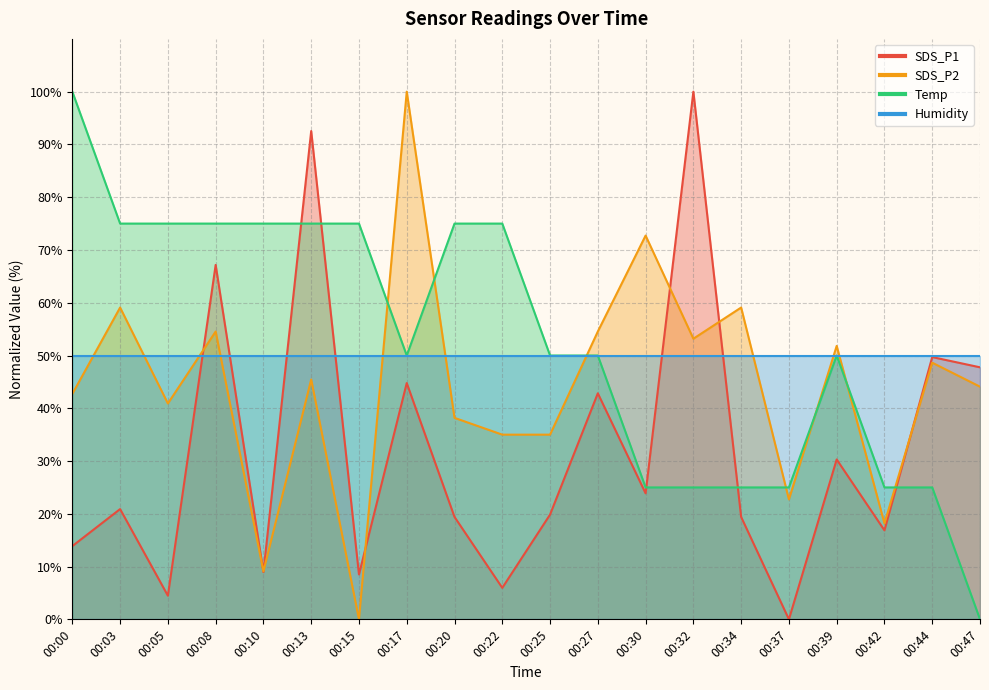

What is the difference between the second highest and minimum values in the SDS_P1 series?

92.5